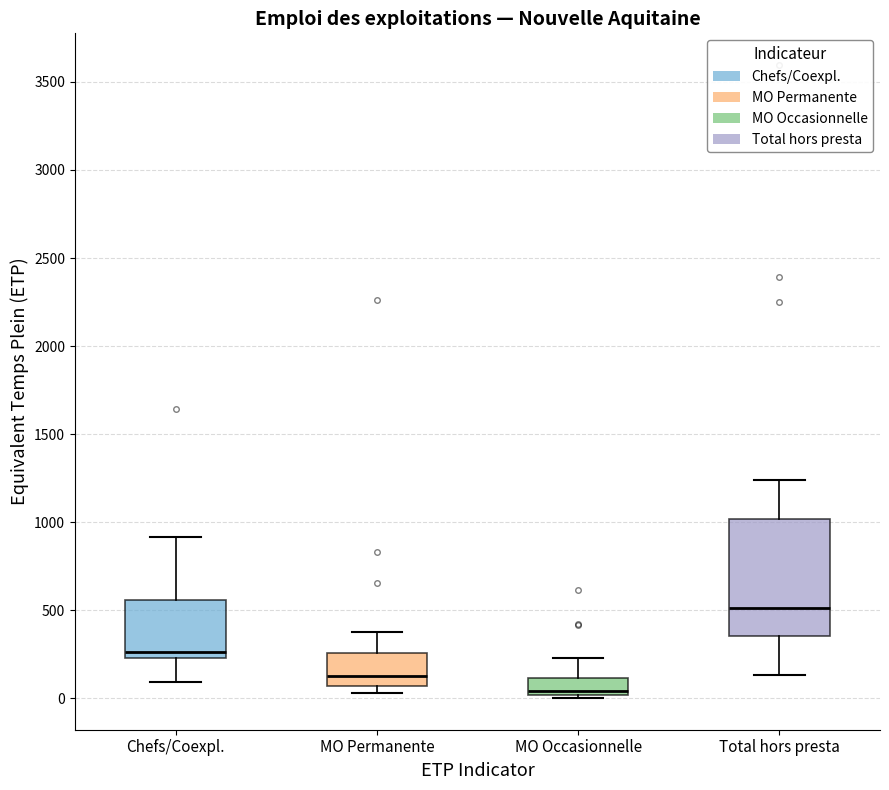

Where does the upper whisker of the box for MO Permanente end on the y-axis? The values are not printed on the chart, so give them approximately, as read against the axis.

400